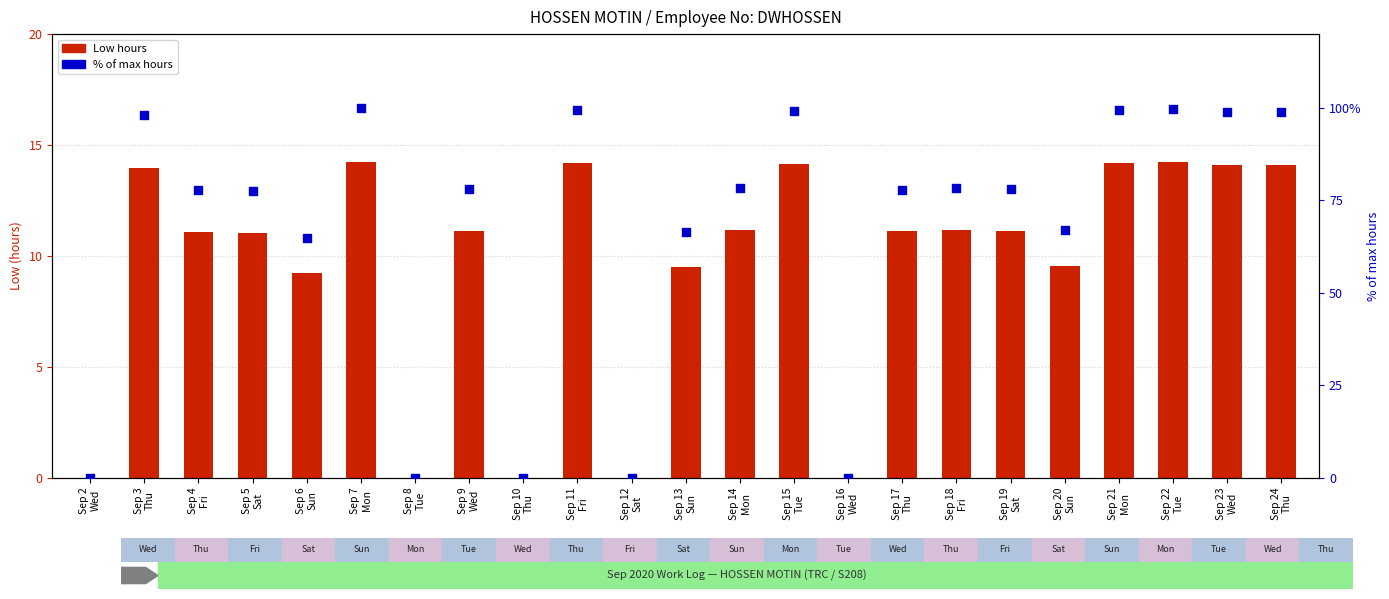

What are all the series names shown in the legend?

Low hours, % of max hours